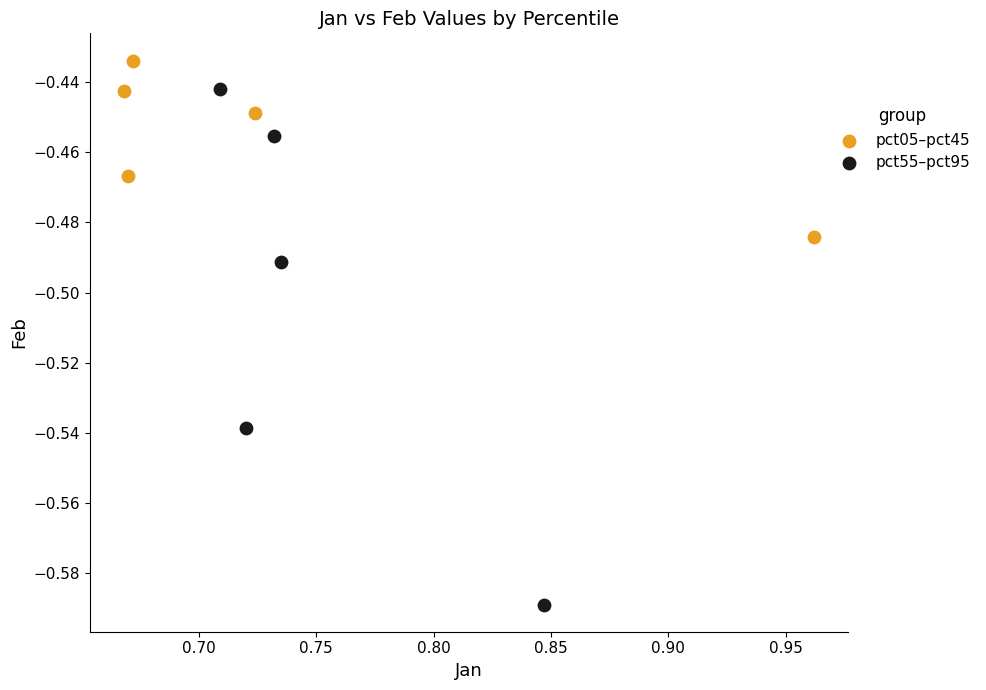

Which series reaches the maximum Y coordinate?

pct05–pct45